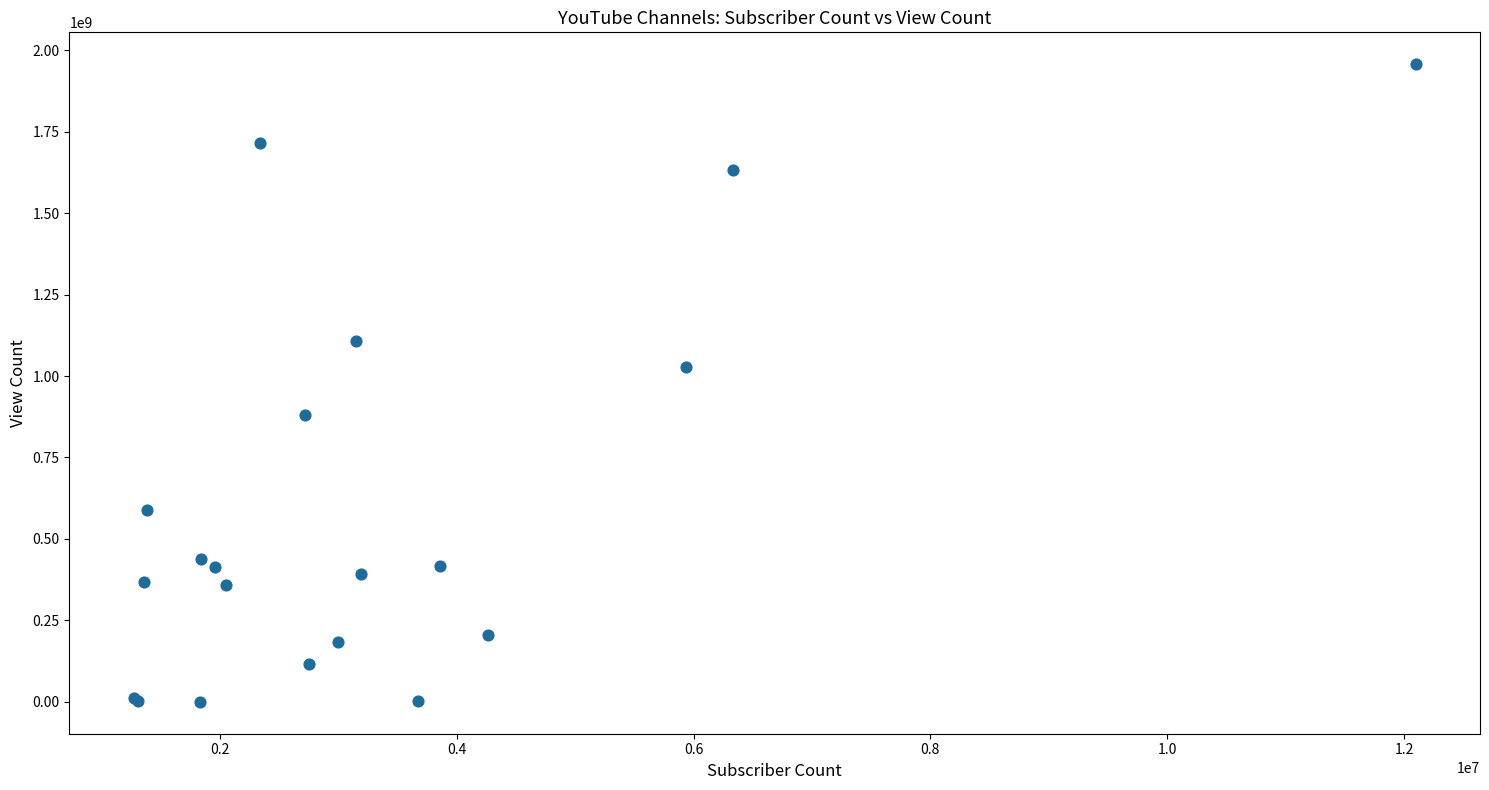

What Y value in the scatter plot is closest to 978572976?

1027867117